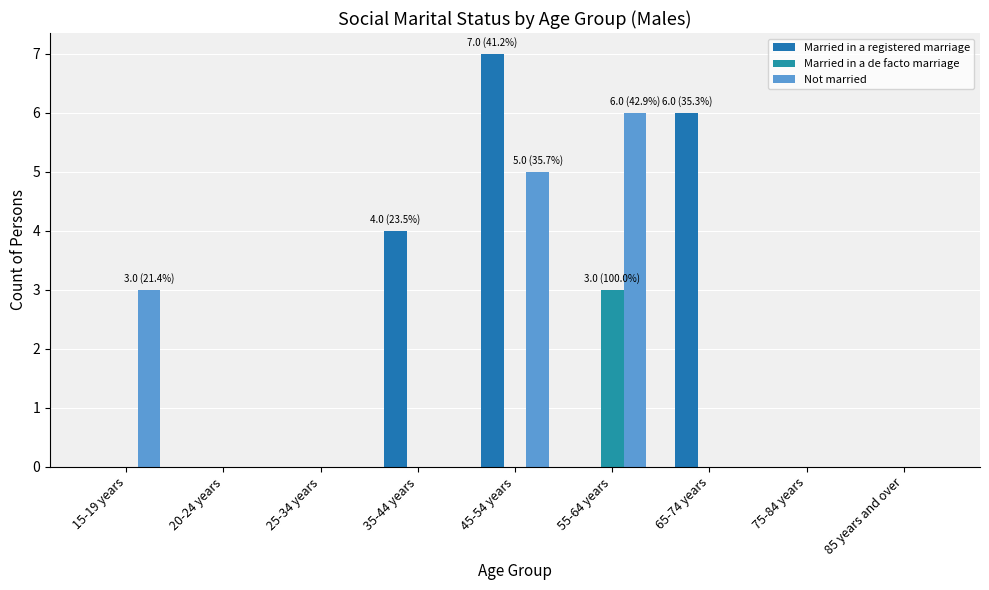

Count the Married in a de facto marriage values in the range 0 to 1.

8